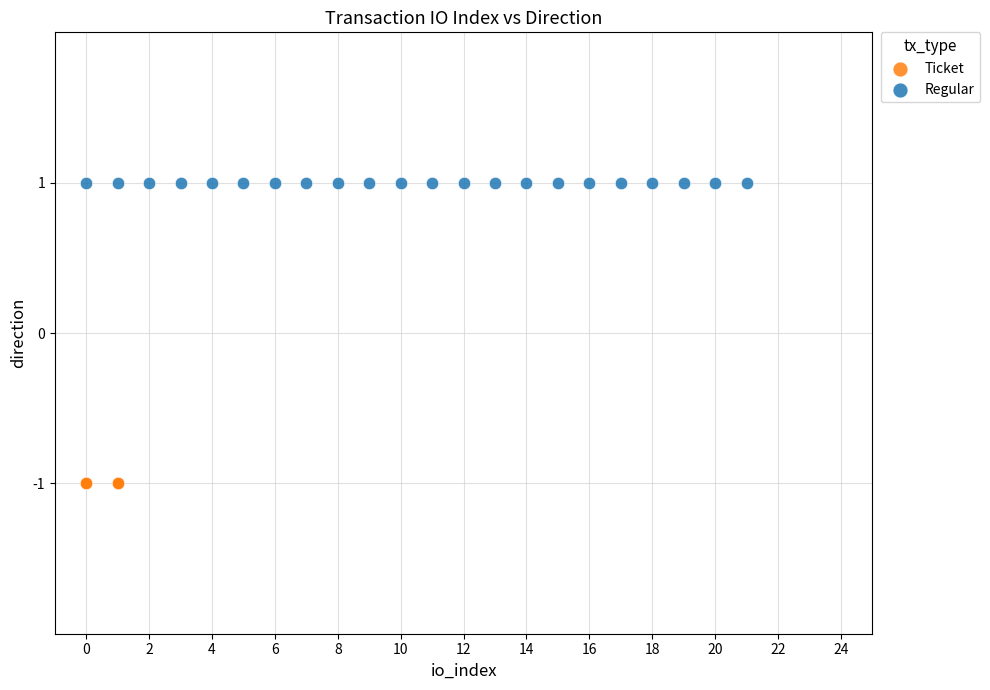

Which series contains the highest Y value?

Regular